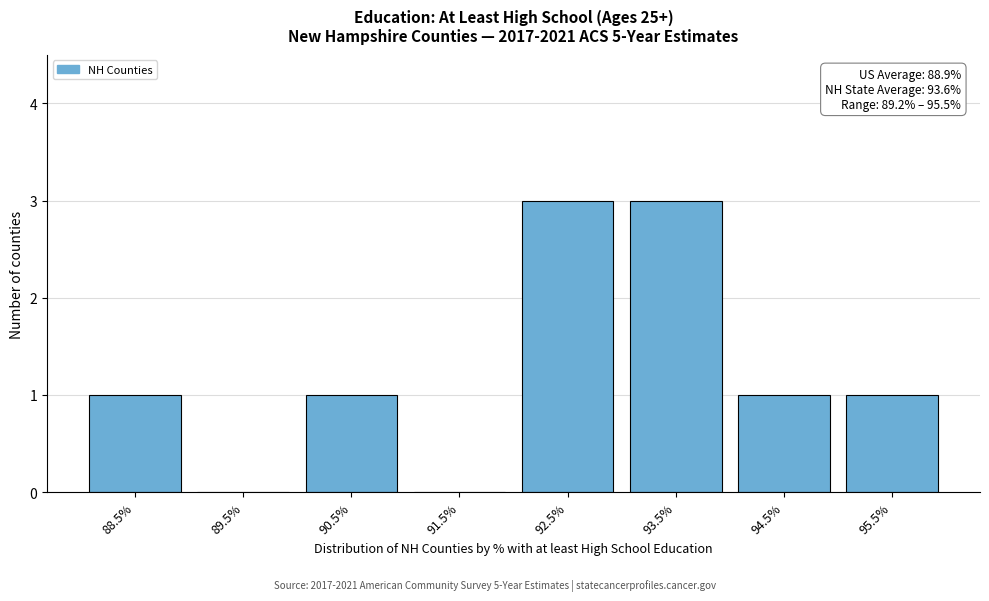

Reading left to right, transcribe all the data shown in this chart.

88.5%=1	89.5%=0	90.5%=1	91.5%=0	92.5%=3	93.5%=3	94.5%=1	95.5%=1